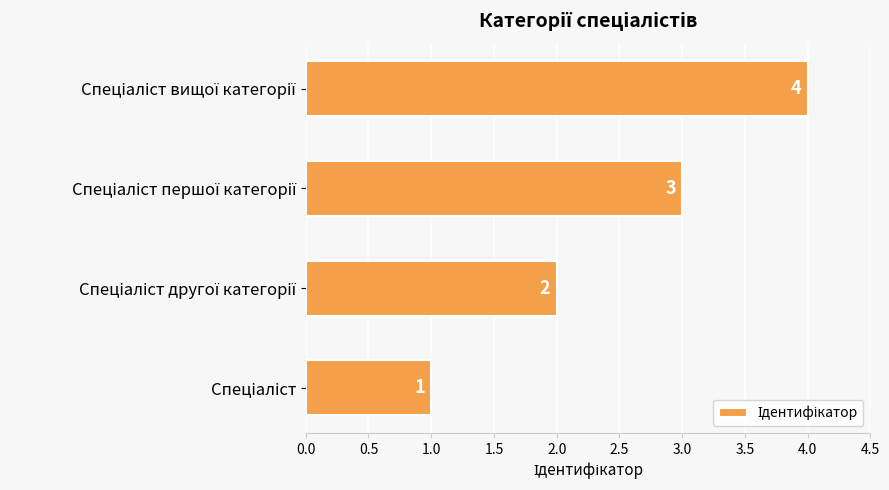

What is the sum of all values?

10